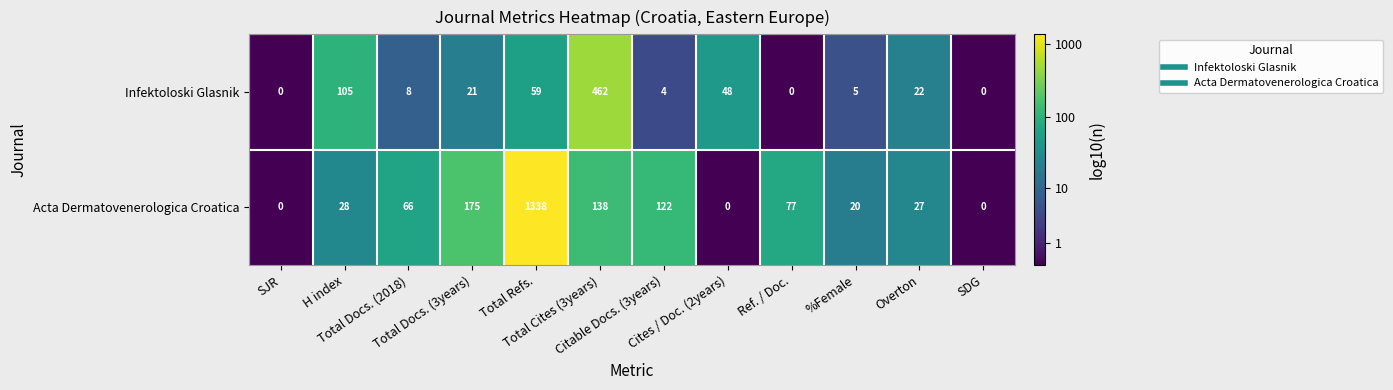

Which series has the largest range (max minus min)?

Acta Dermatovenerologica Croatica